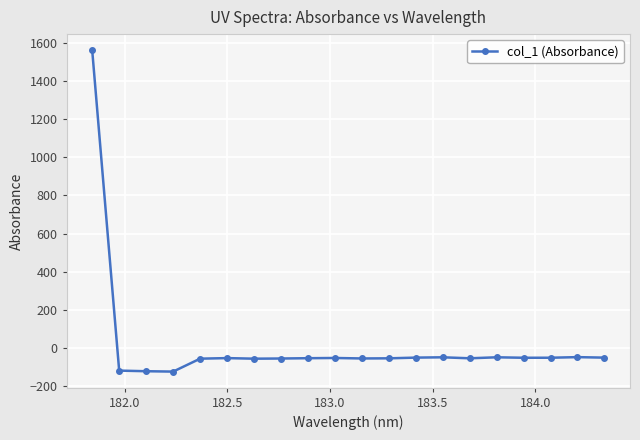

True or false: there are more than 1 points higher than both neighbors.

True